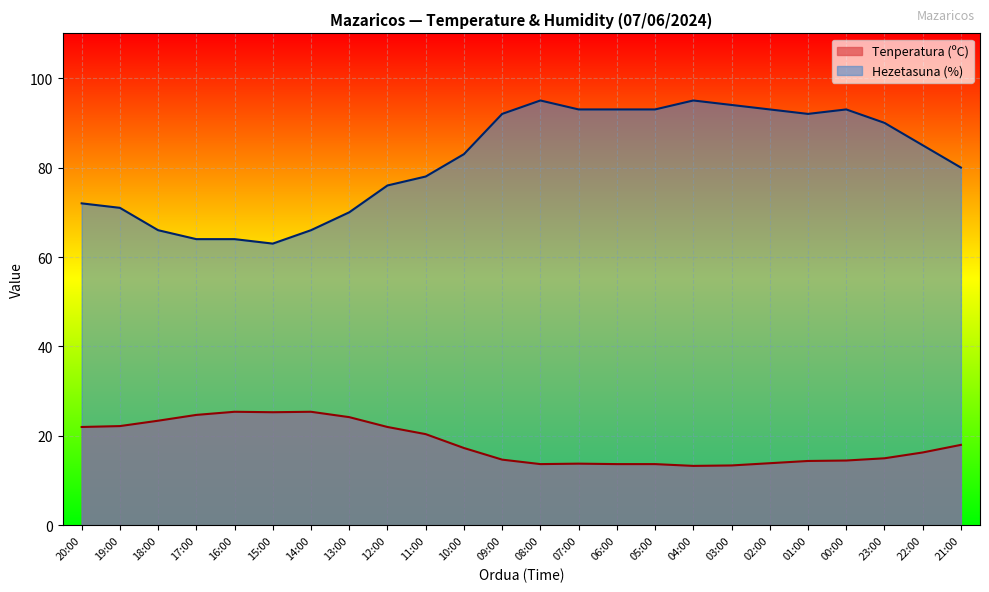

The value of Hezetasuna (%) at 07:00 is 93.0. True or false?

True